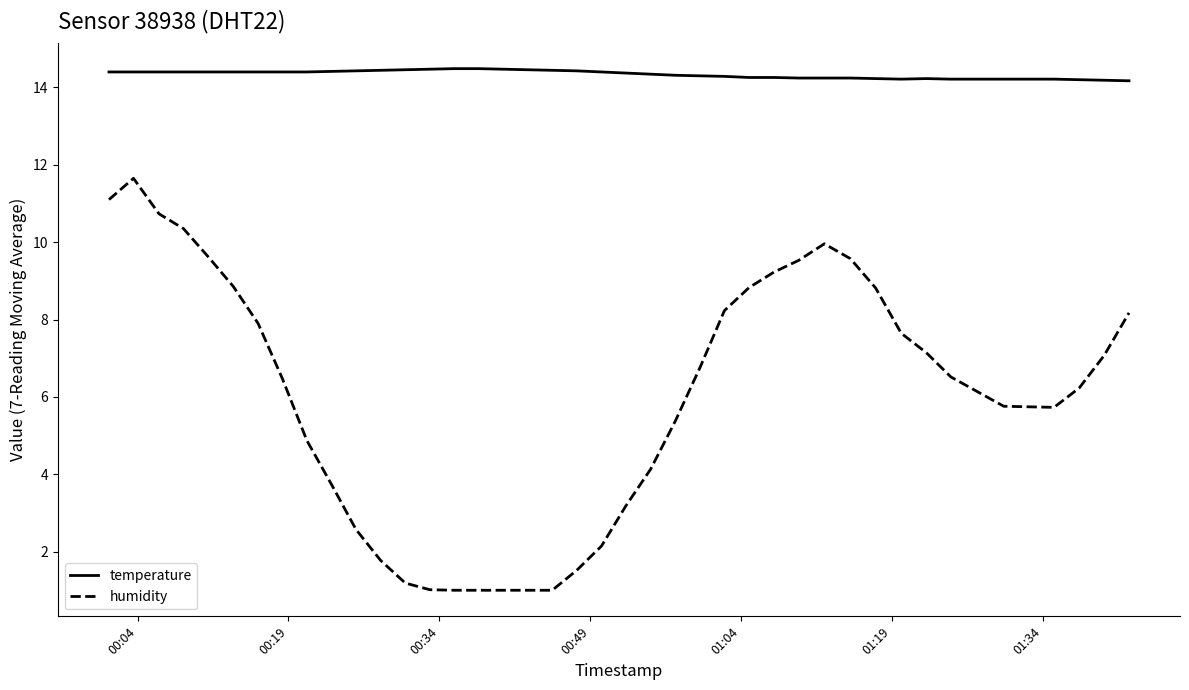

List the series in order of their overall mean, highest first.

temperature, humidity